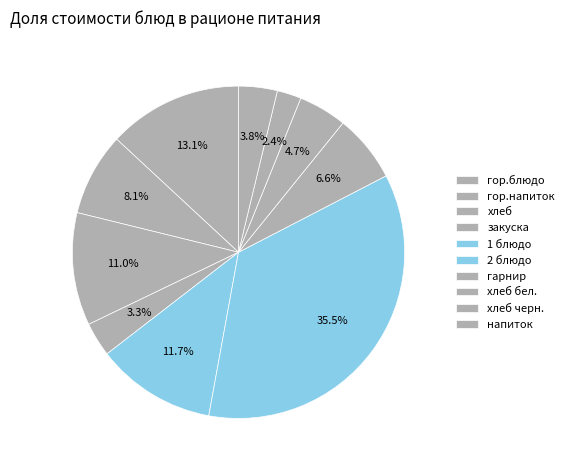

How many slices are in this pie chart?

10